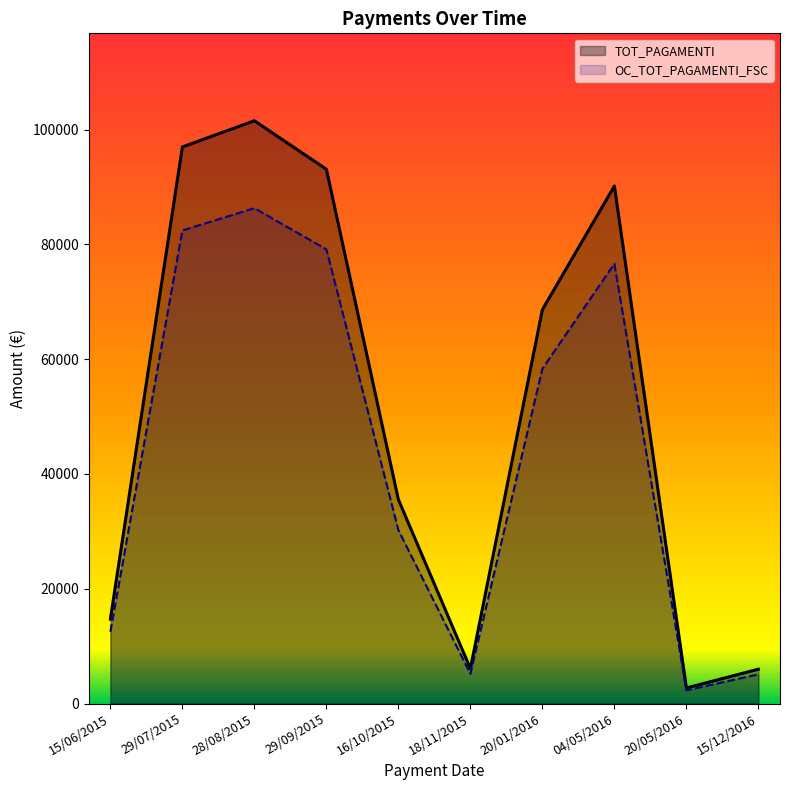

Between 15/12/2016 and 18/11/2015, which is larger?

18/11/2015